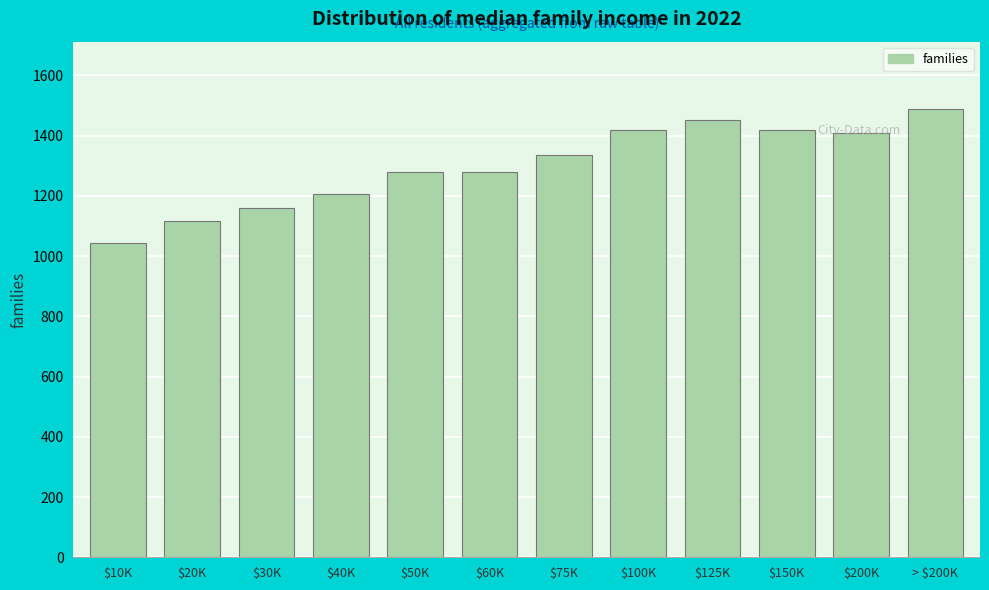

What value does the data have at $150K?

1419